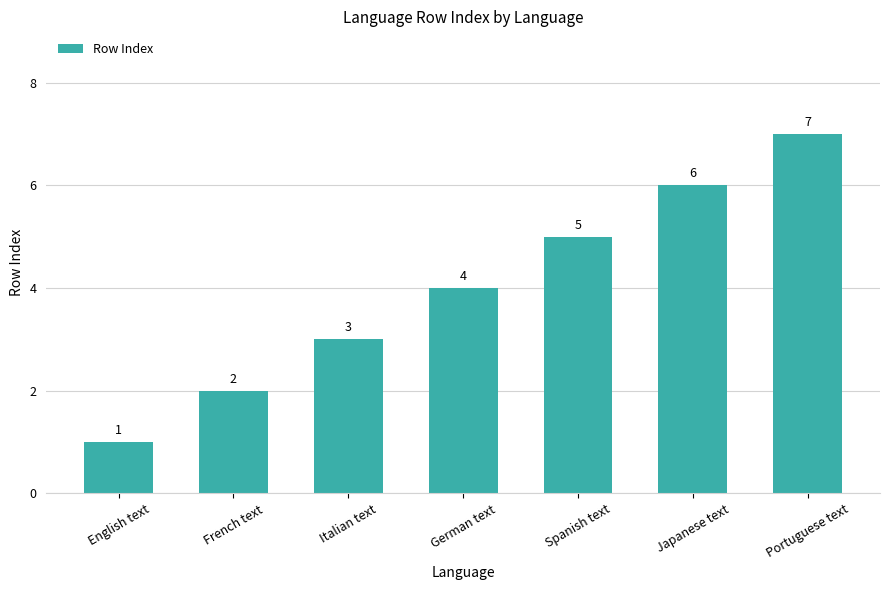

How many values are below 4?

3